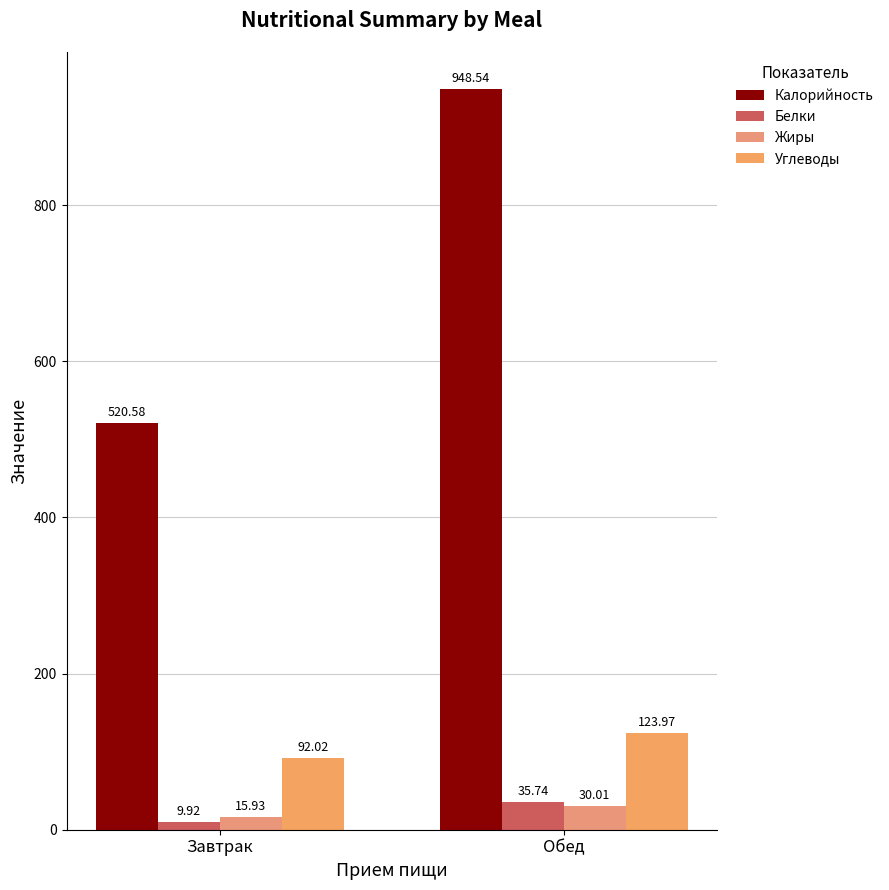

What is the total value across all series at Завтрак?

638.5